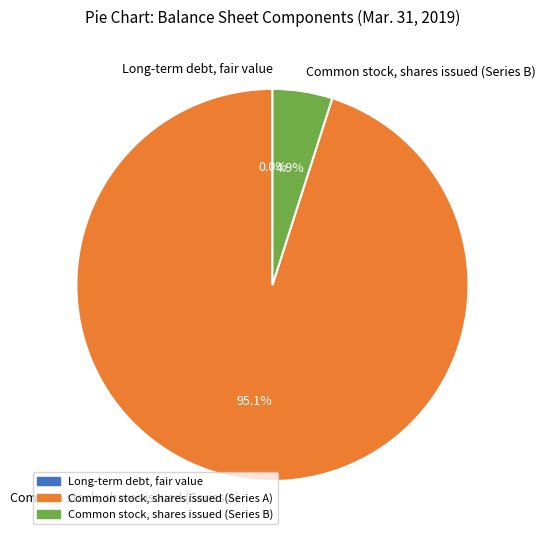

Which category accounts for the majority?

Common stock, shares issued (Series A)